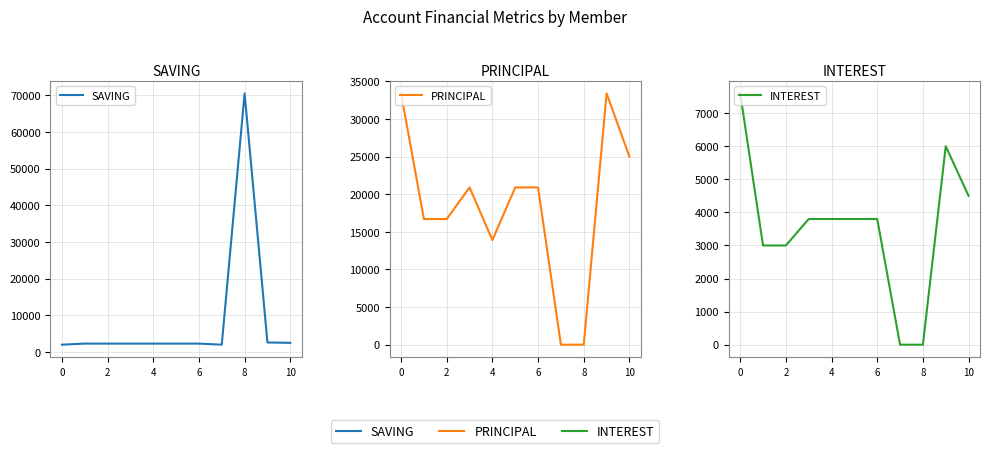

At how many categories does at least one series exceed 51836?

1